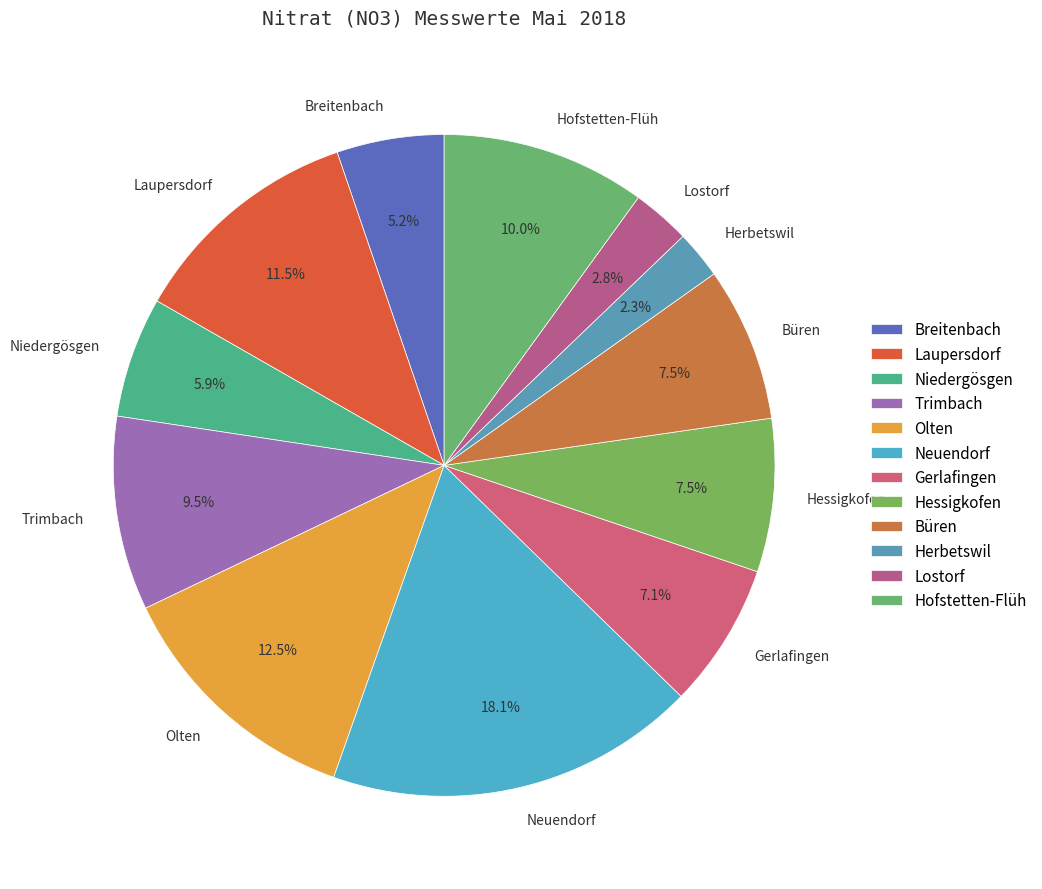

Is Hofstetten-Flüh the majority of the pie?

No